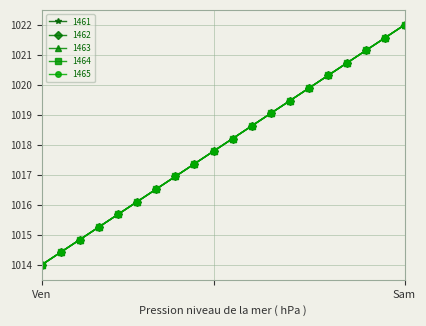

Where does the 1461 series first go above 1018?

11